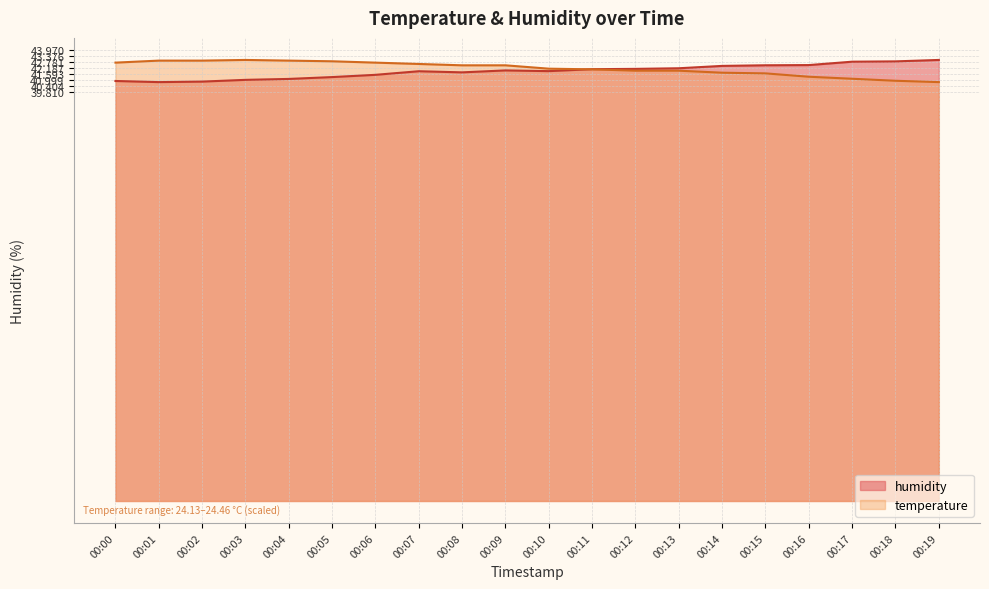

List the labels in order of humidity value, smallest first.

00:01, 00:02, 00:00, 00:03, 00:04, 00:05, 00:06, 00:08, 00:07, 00:10, 00:09, 00:11, 00:12, 00:13, 00:14, 00:15, 00:16, 00:17, 00:18, 00:19